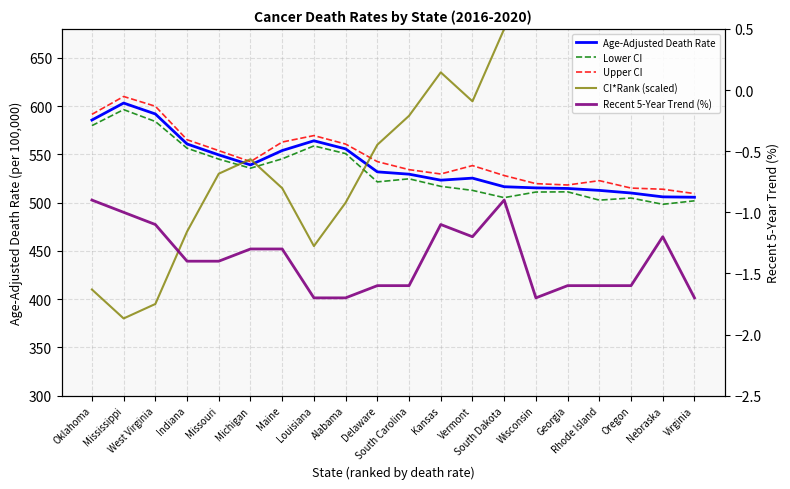

List the labels in order of Lower CI value, largest first.

Mississippi, West Virginia, Oklahoma, Louisiana, Indiana, Alabama, Maine, Missouri, Michigan, South Carolina, Delaware, Kansas, Vermont, Georgia, Wisconsin, South Dakota, Oregon, Rhode Island, Virginia, Nebraska